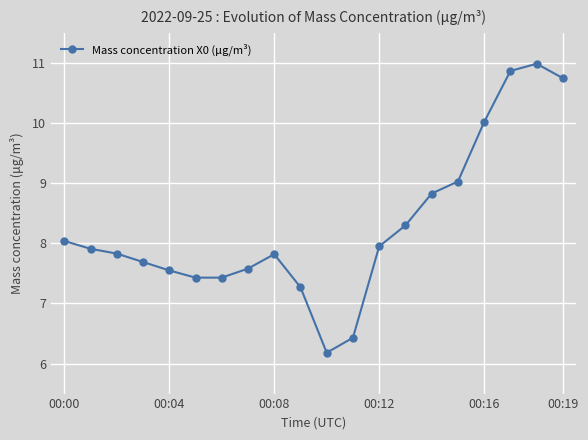

What is the greatest value displayed?

11.0